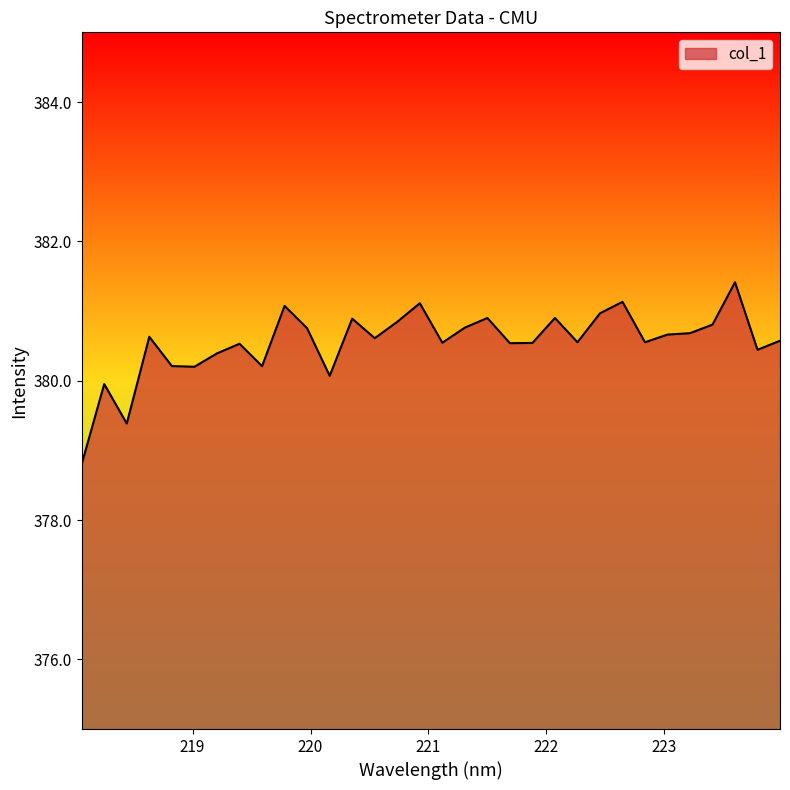

What is the smallest value displayed?

378.8